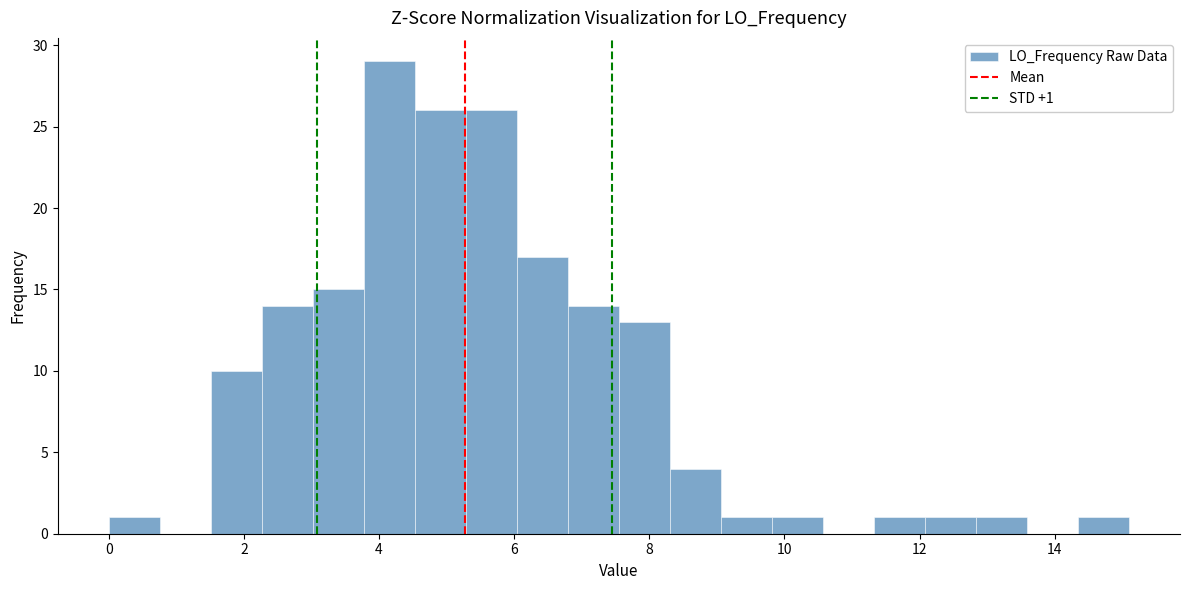

Around what value on the x-axis is the tallest bar? Give the approximate position of its centre, as read against the axis.

4.2